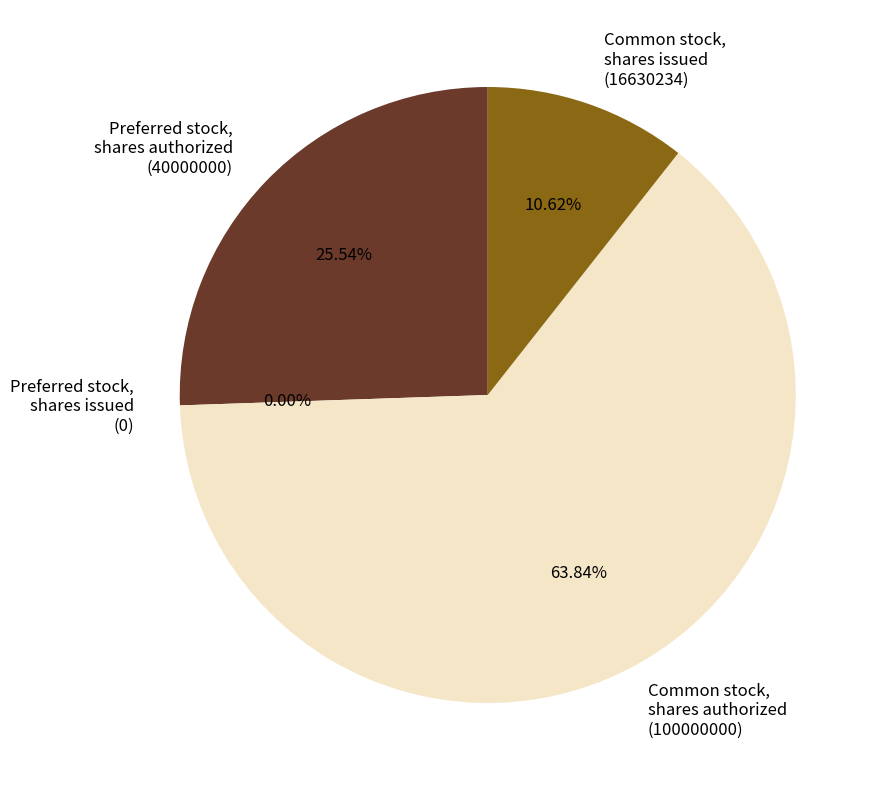

Approximately how many times larger is the value at Common stock,
shares issued
(16630234) compared to Common stock,
shares authorized
(100000000)?

0.2